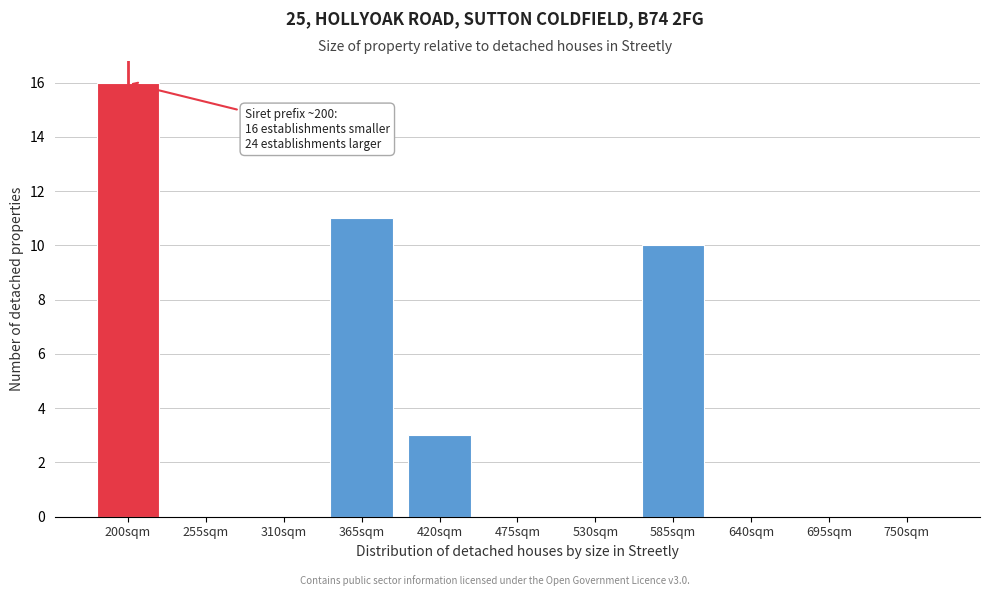

Reading left to right, transcribe all the data shown in this chart.

200sqm=16	255sqm=0	310sqm=0	365sqm=11	420sqm=3	475sqm=0	530sqm=0	585sqm=10	640sqm=0	695sqm=0	750sqm=0